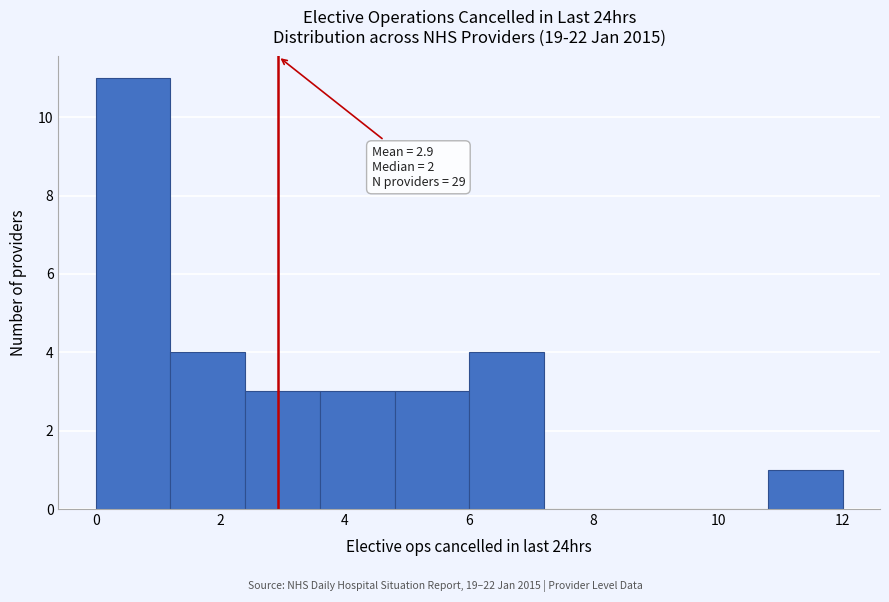

Over which range of the x-axis is the bar tallest?

0.0 to 1.2